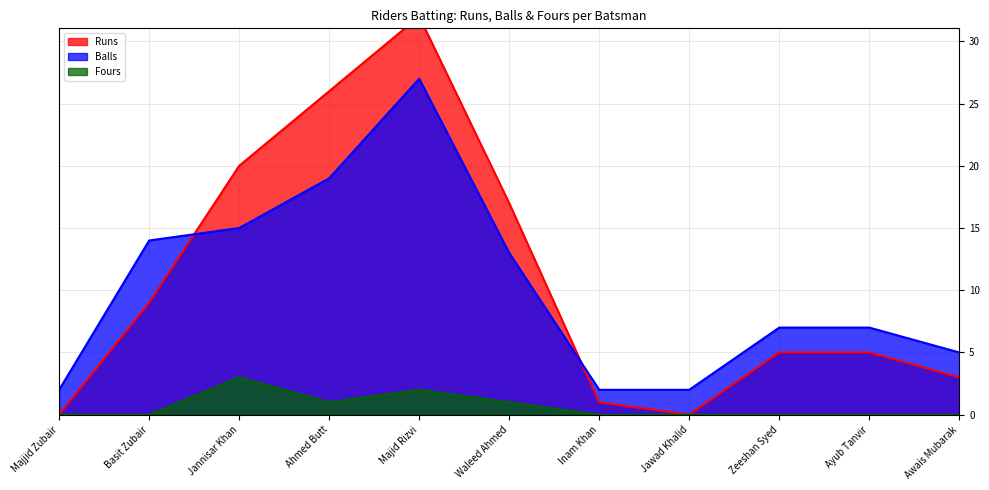

At which label is Runs closest to 16?

Waleed Ahmed